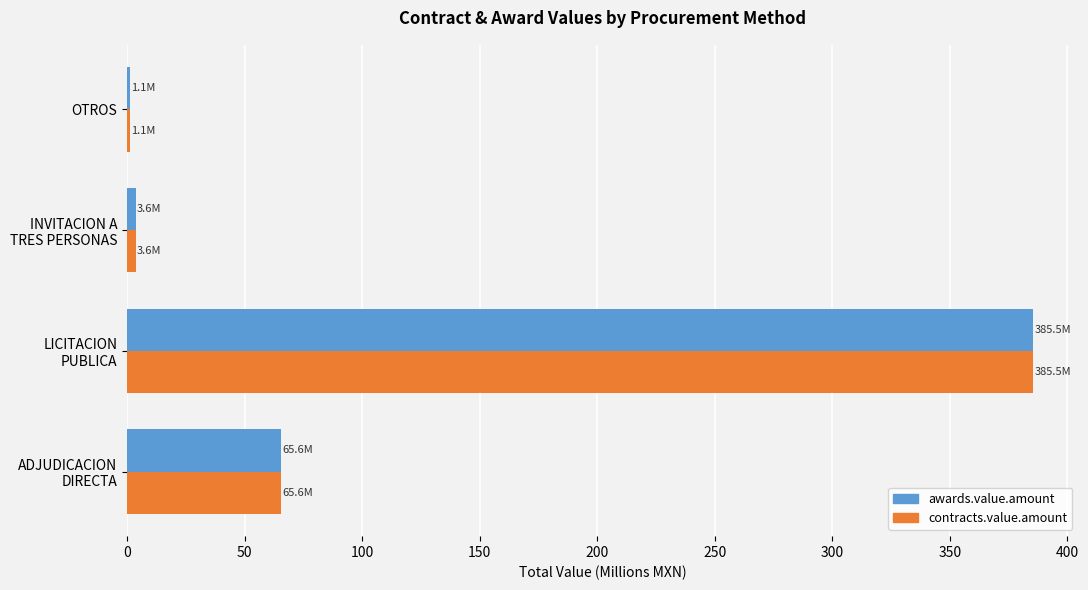

What is the greatest value displayed?

385.5